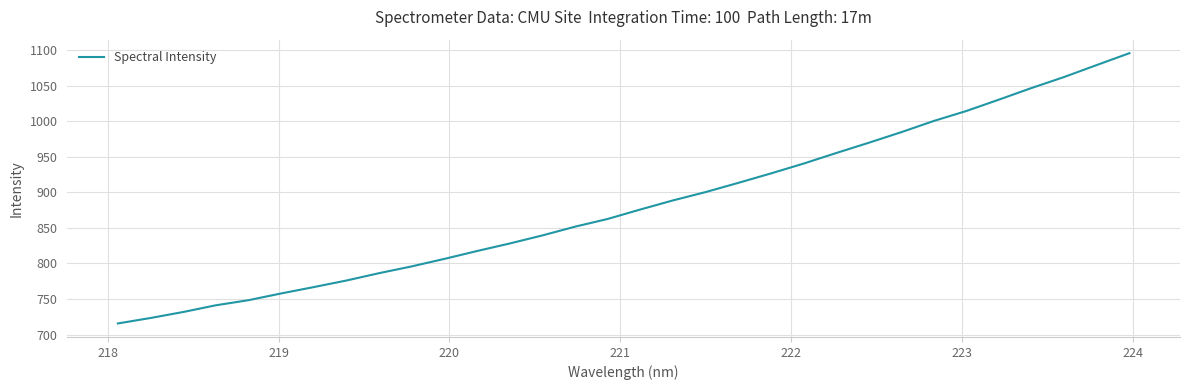

How many lines are shown in the chart?

1